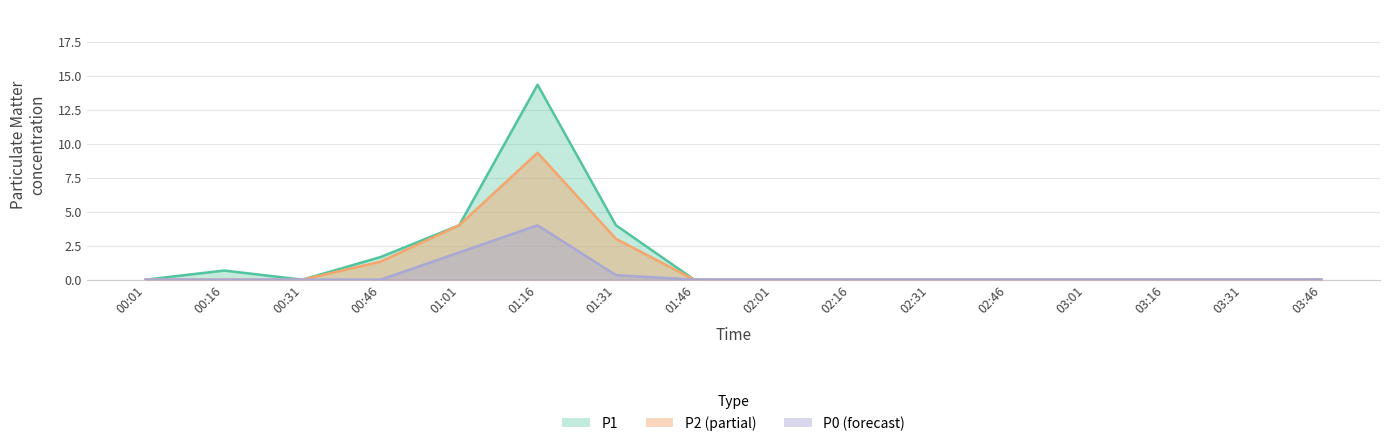

What is the label of the 12th point from the left?

02:46